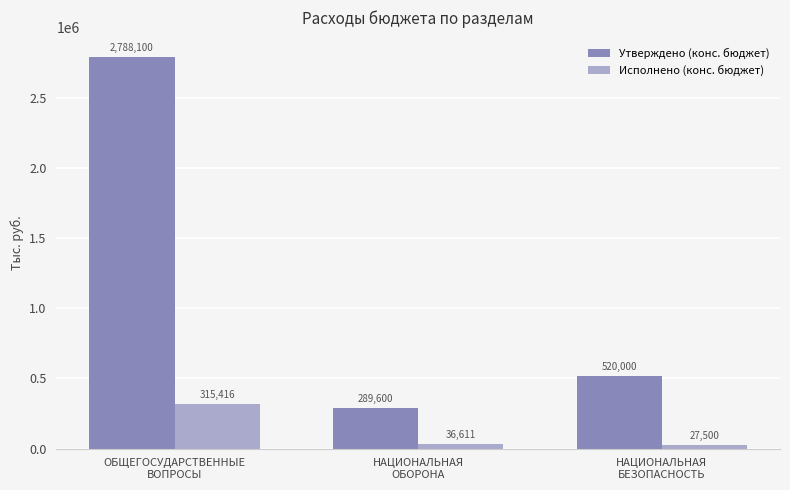

What is the difference between the maximum and minimum values in the Утверждено (конс. бюджет) series?

2498500.0